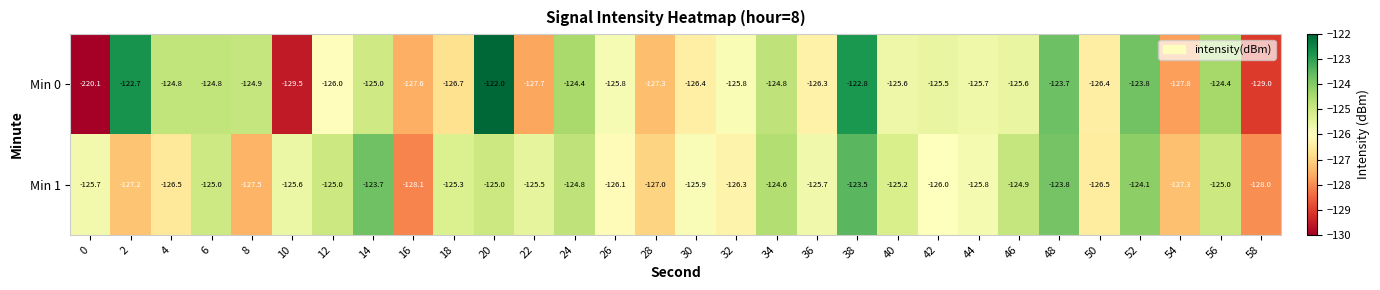

Which series has the largest total across all categories?

Min 1